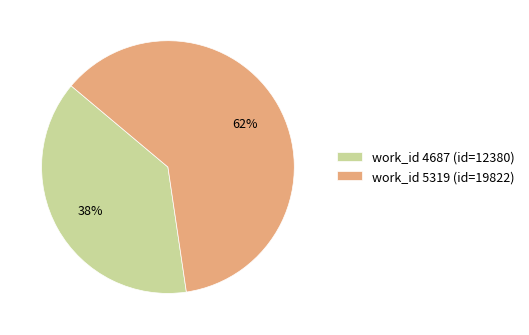

Which slice is the largest?

62%